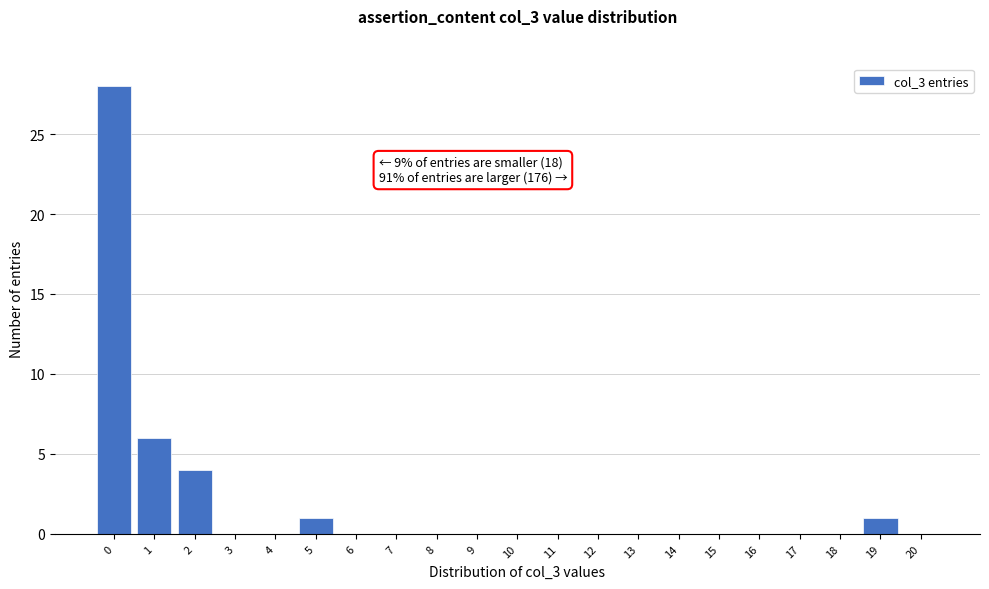

Reading left to right, transcribe all the data shown in this chart.

0=28	1=6	2=4	3=0	4=0	5=1	6=0	7=0	8=0	9=0	10=0	11=0	12=0	13=0	14=0	15=0	16=0	17=0	18=0	19=1	20=0